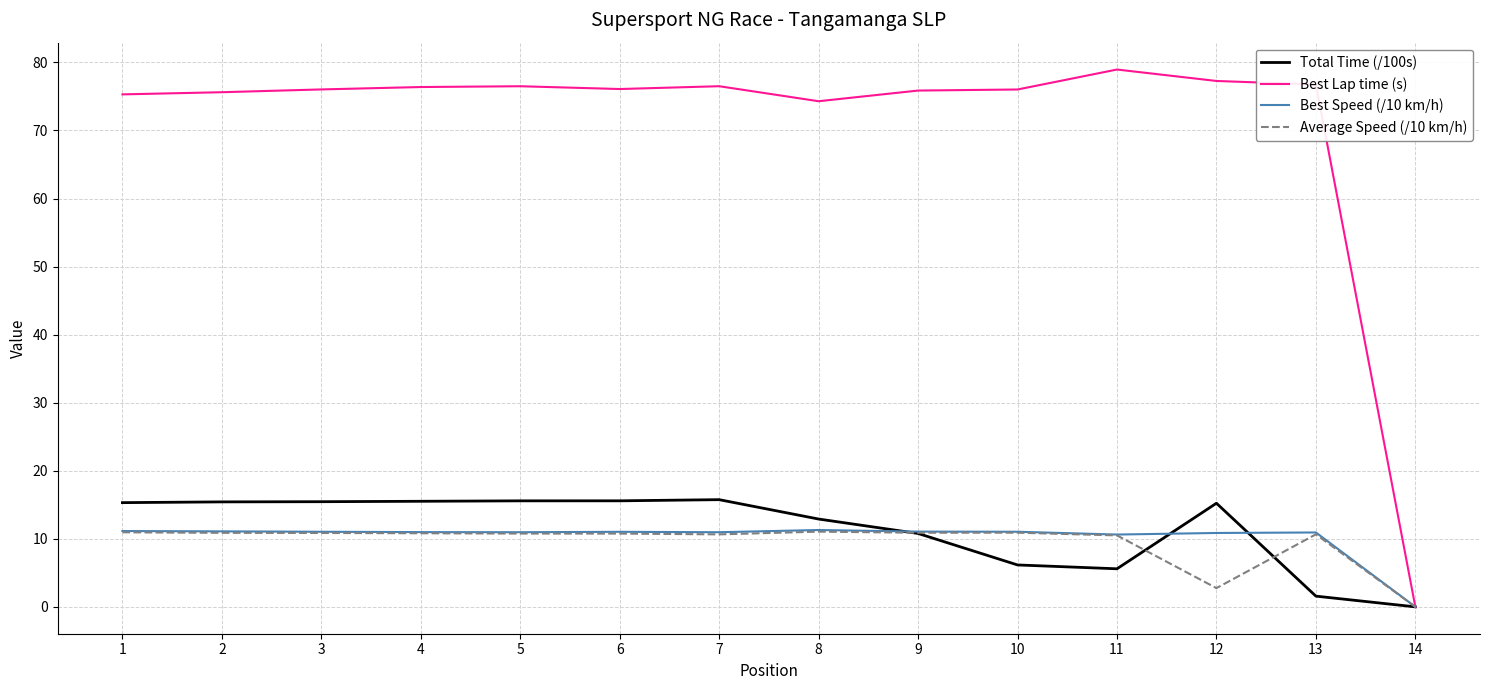

What is the difference between the Best Lap time (s) values at 13 and 4?

0.4